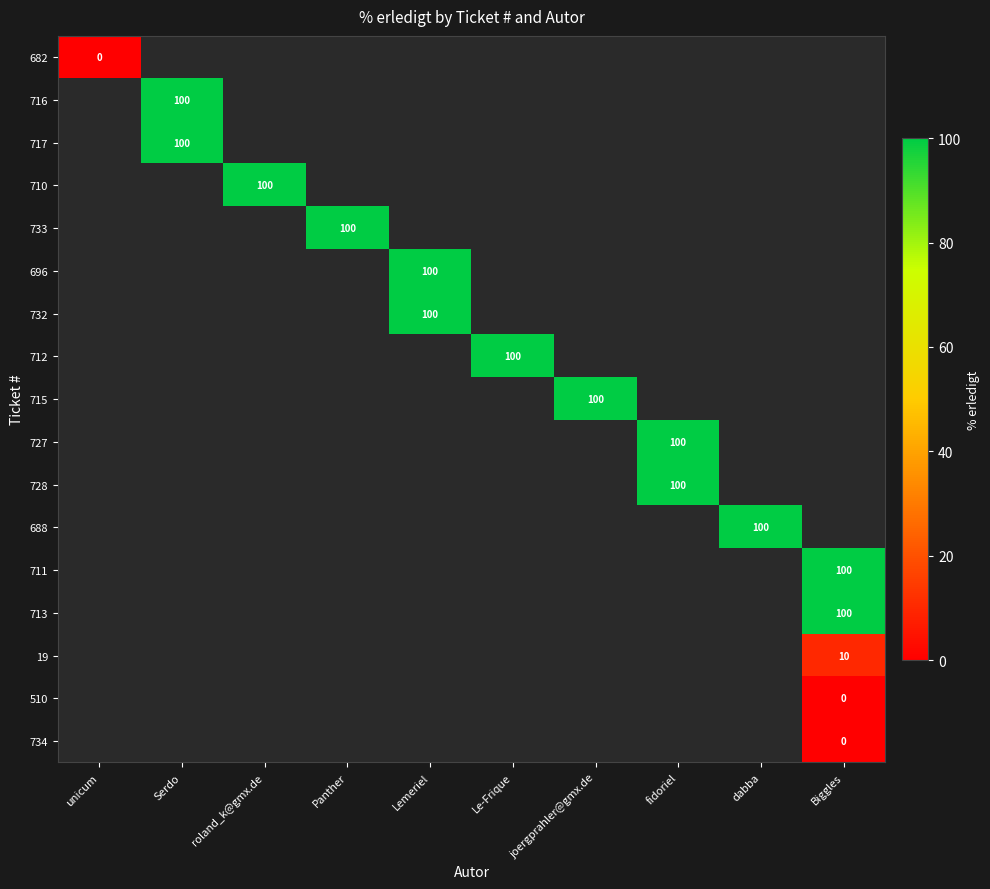

Which has a higher value, Le-Frique or Panther?

Panther